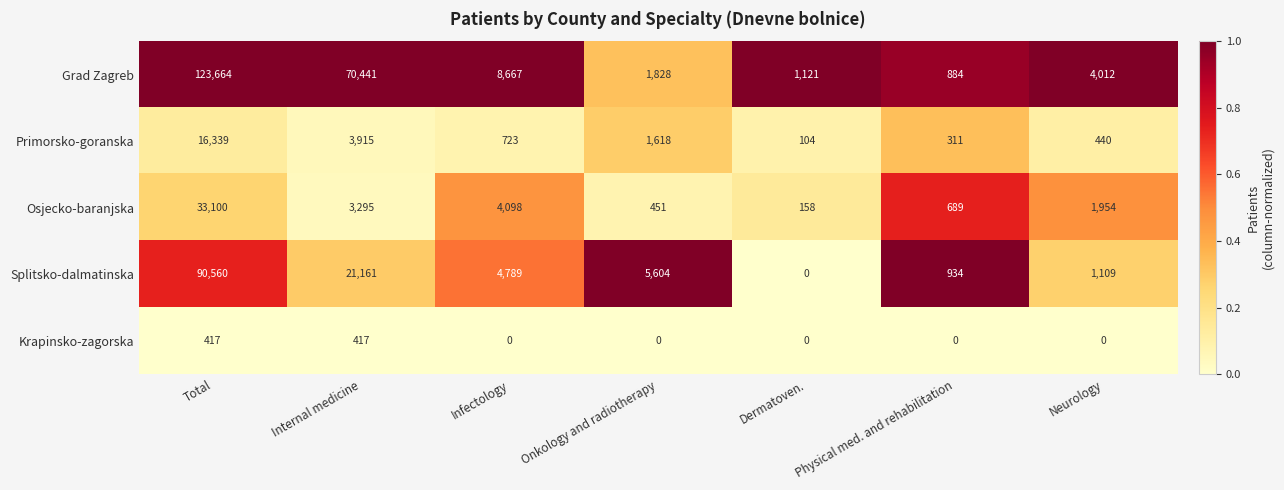

Rank the series by their maximum value, from highest to lowest.

Grad Zagreb, Splitsko-dalmatinska, Osjecko-baranjska, Primorsko-goranska, Krapinsko-zagorska